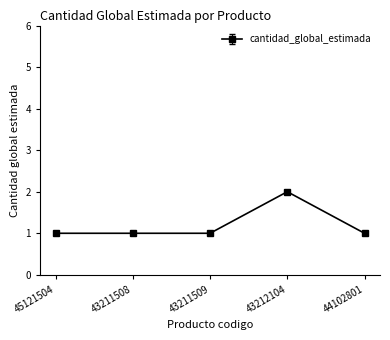

Which label corresponds to the largest value in the chart?

43212104